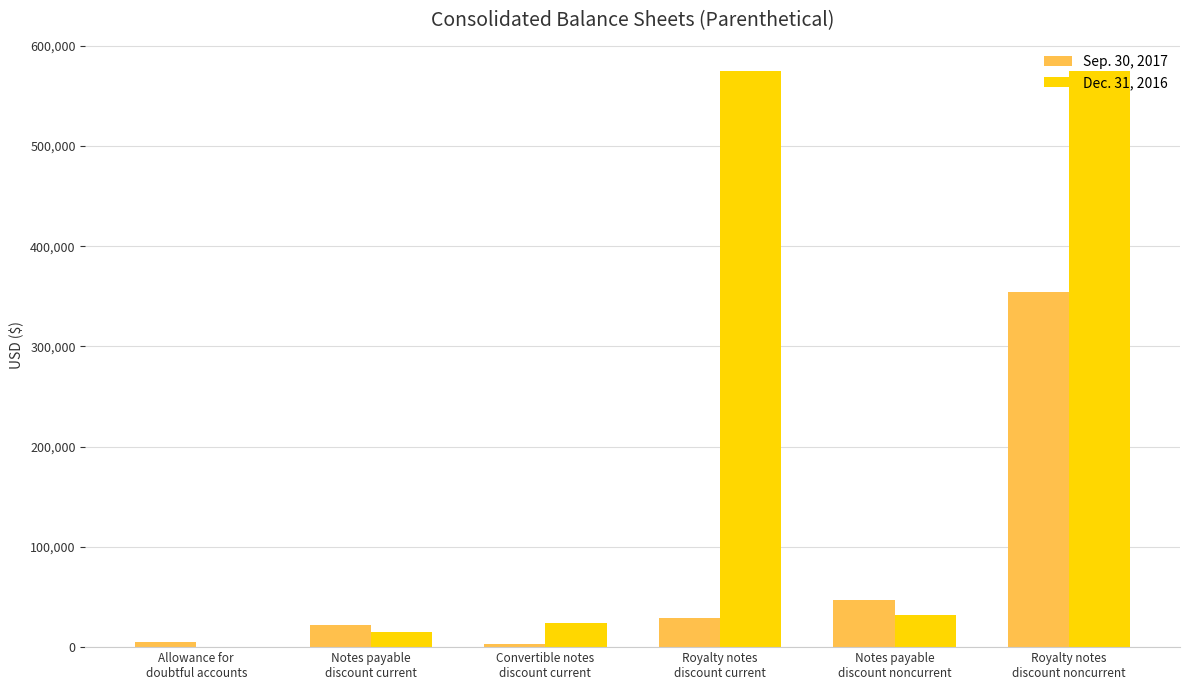

Which series has the largest total across all categories?

Dec. 31, 2016